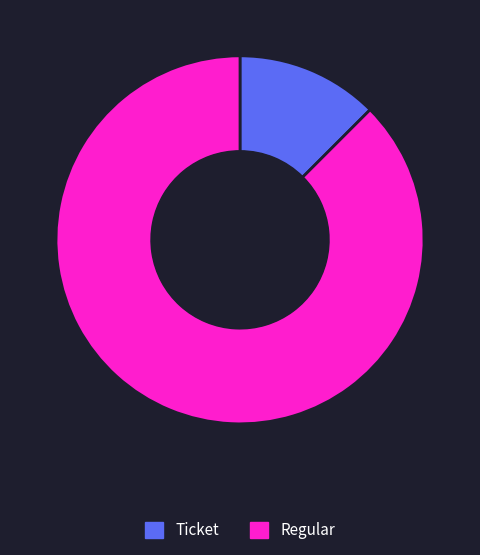

Which slice represents more than half of the pie?

Regular